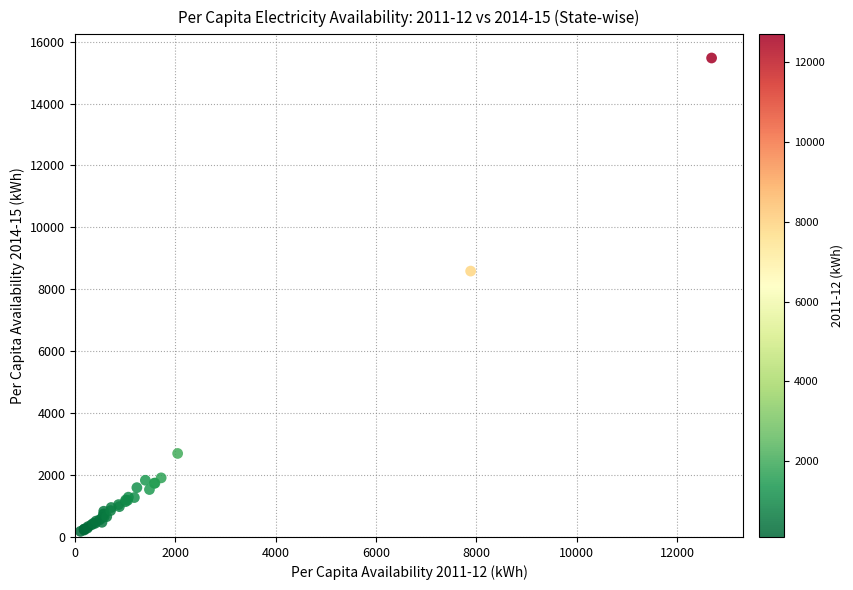

What Y value in the scatter plot is closest to 7825?

8587.5